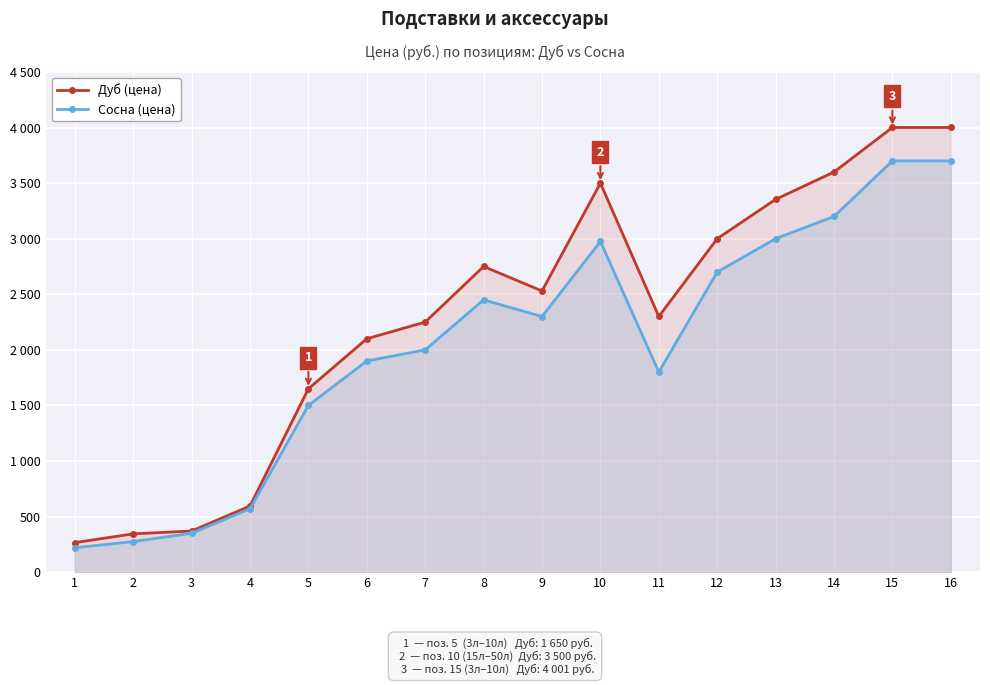

What is the total value across all series at 9?

4830.0